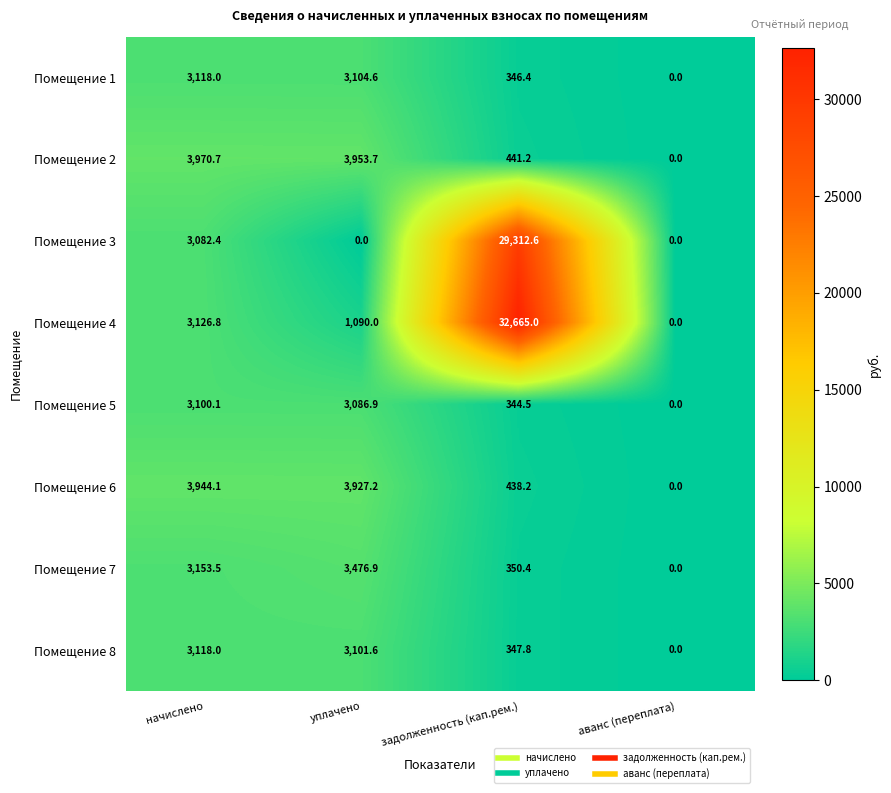

What is the sum of the Помещение 7 values at начислено and аванс (переплата)?

3153.5